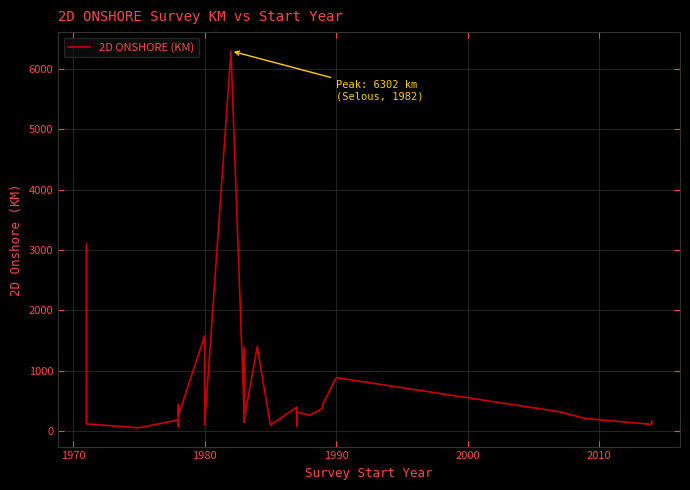

Count the number of categories in the chart.

30